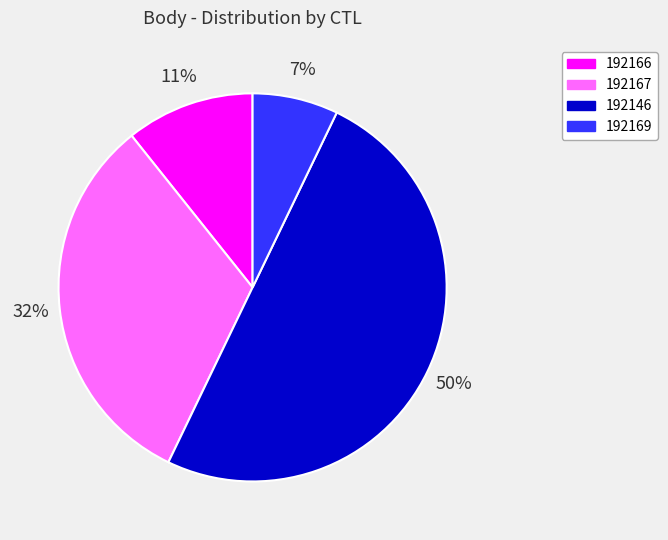

How many segments does this pie chart have?

4